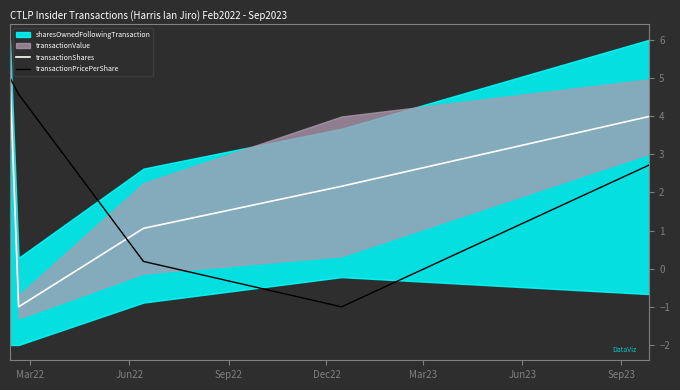

At how many categories does at least one series exceed 3?

3